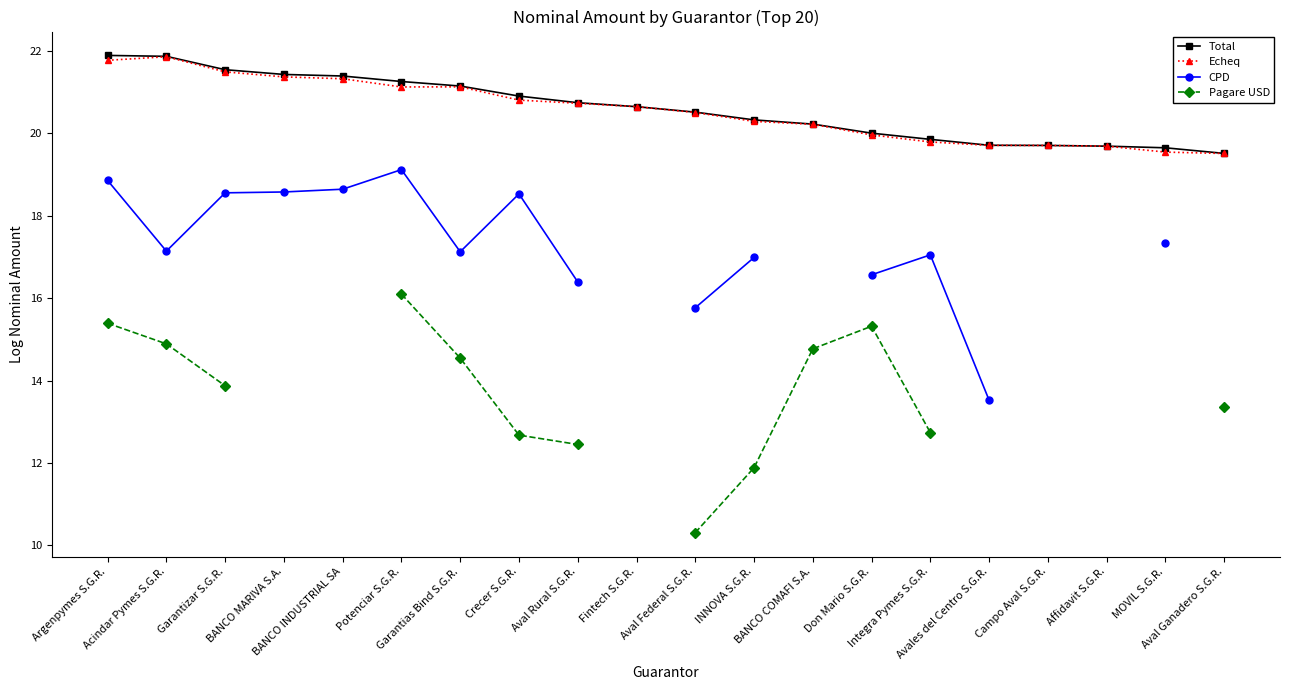

True or false: Pagare USD has more than 1 interior local peaks.

False